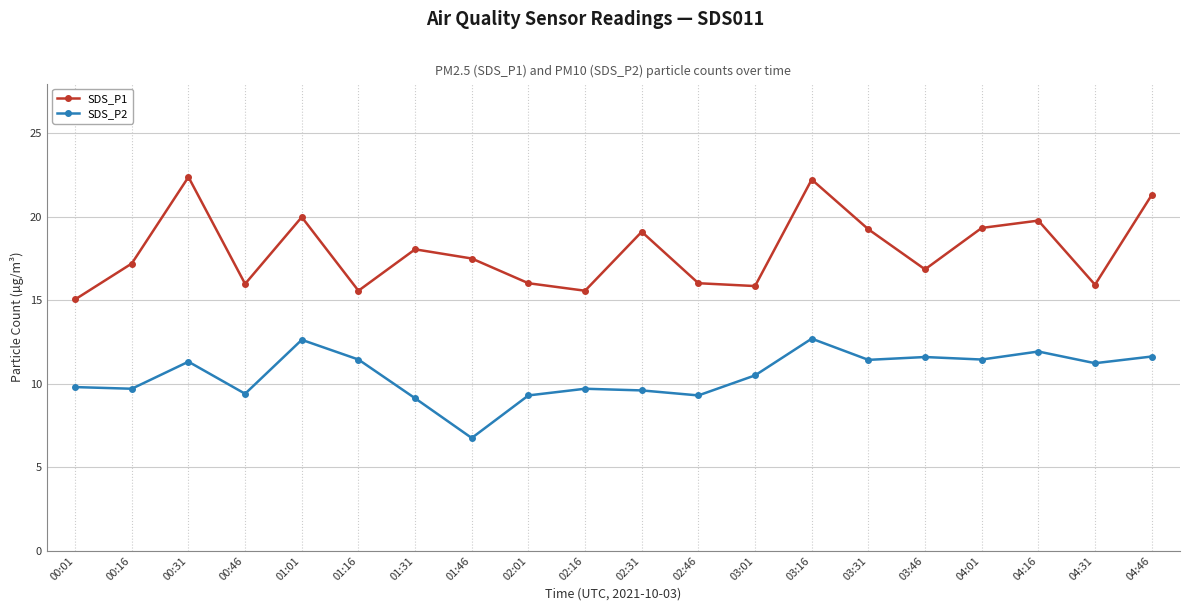

Count the number of categories in the chart.

20